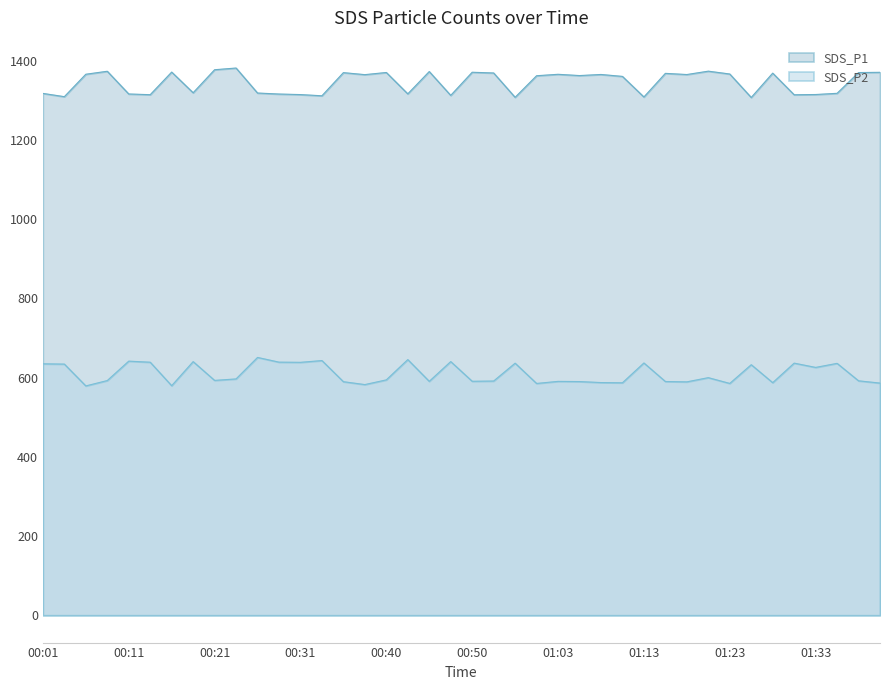

What is the greatest value displayed?

1381.3